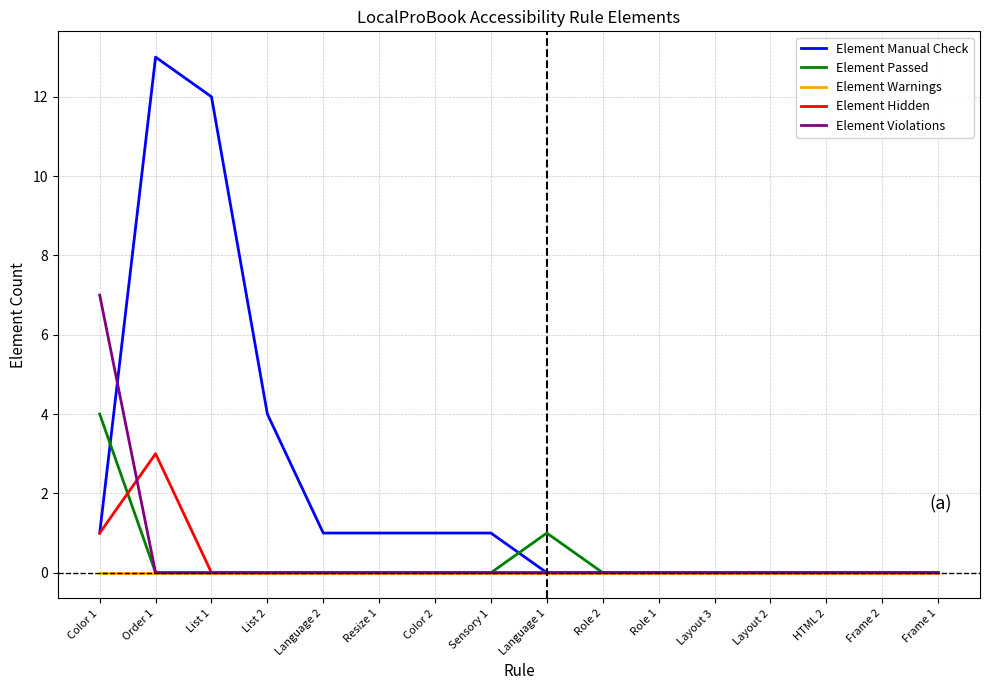

What position from the right is HTML 2?

3